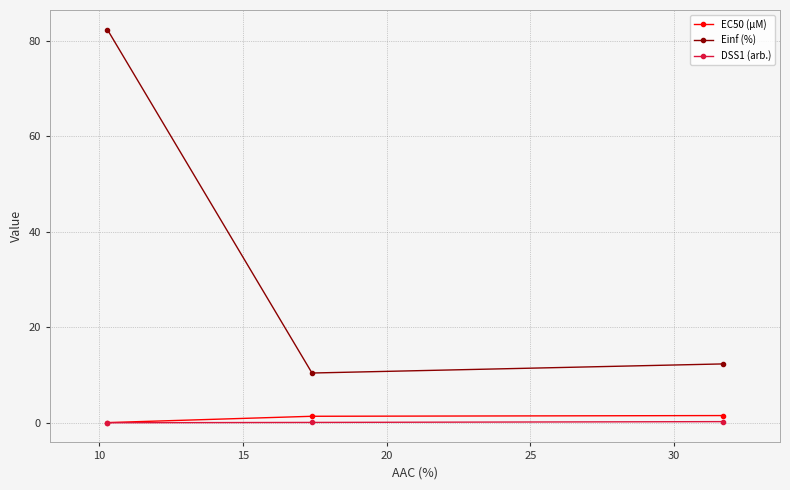

What is the sum of all Einf (%) values?

105.1